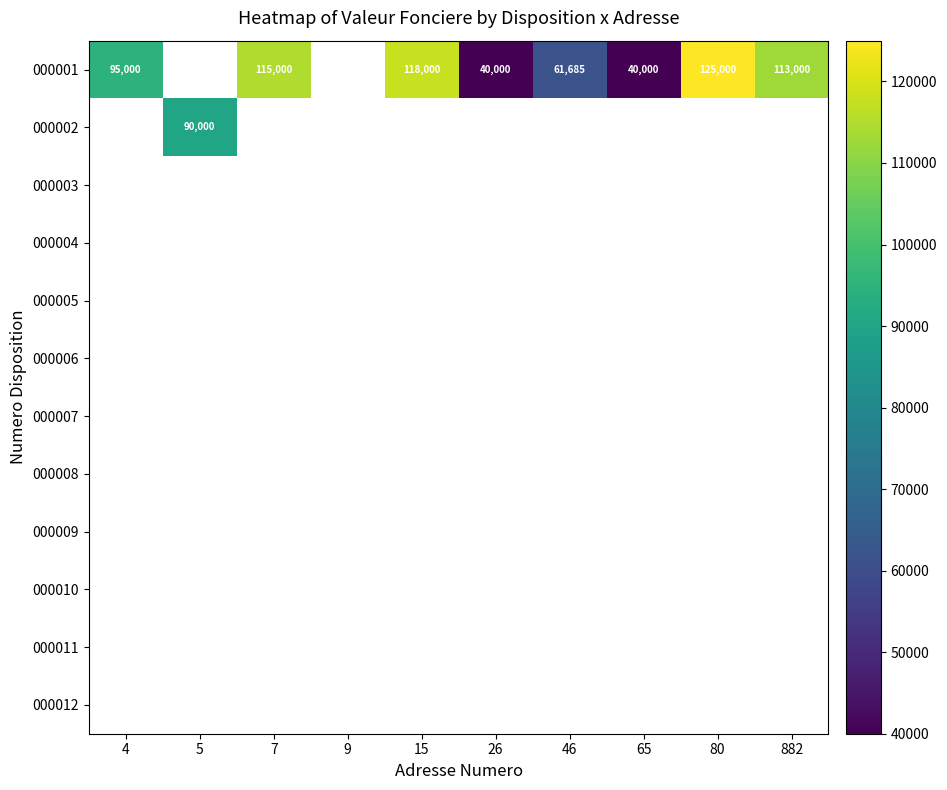

Between 7 and 15, which series saw the biggest shift?

000001